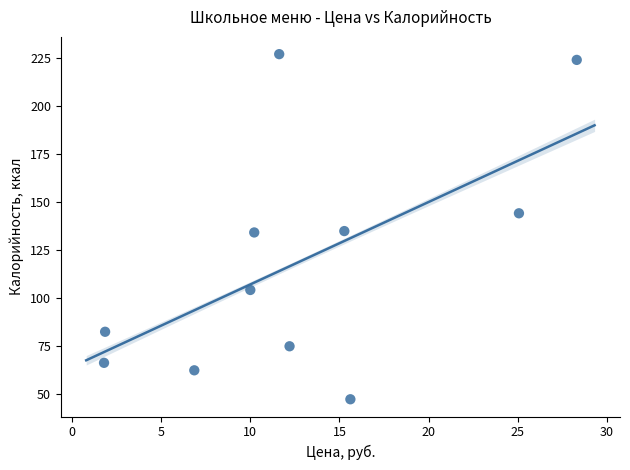

What is the average X value?

12.6